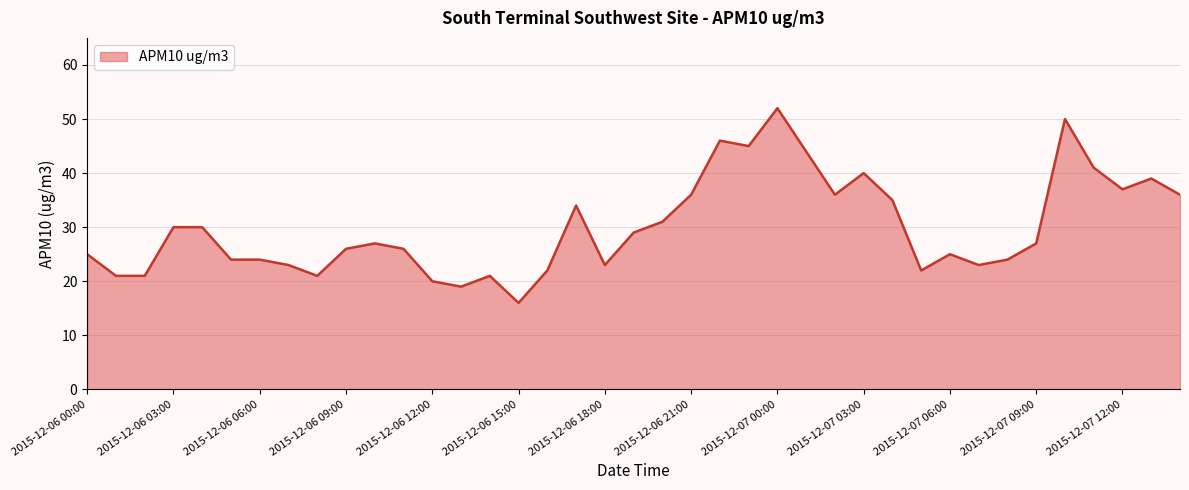

What is the difference between the maximum and minimum values?

36